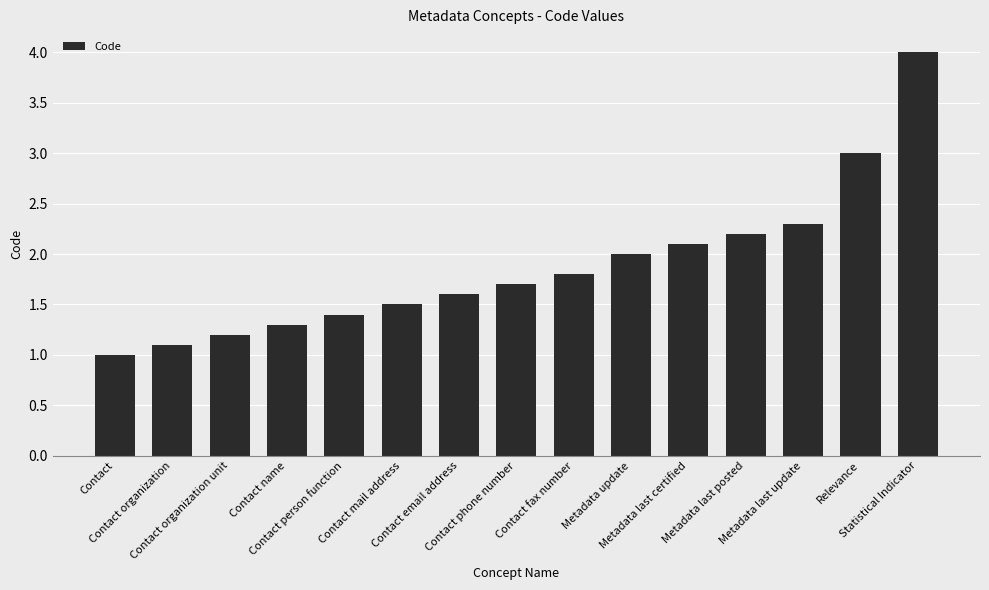

What is the sum of the values at Contact phone number and Contact mail address?

3.2